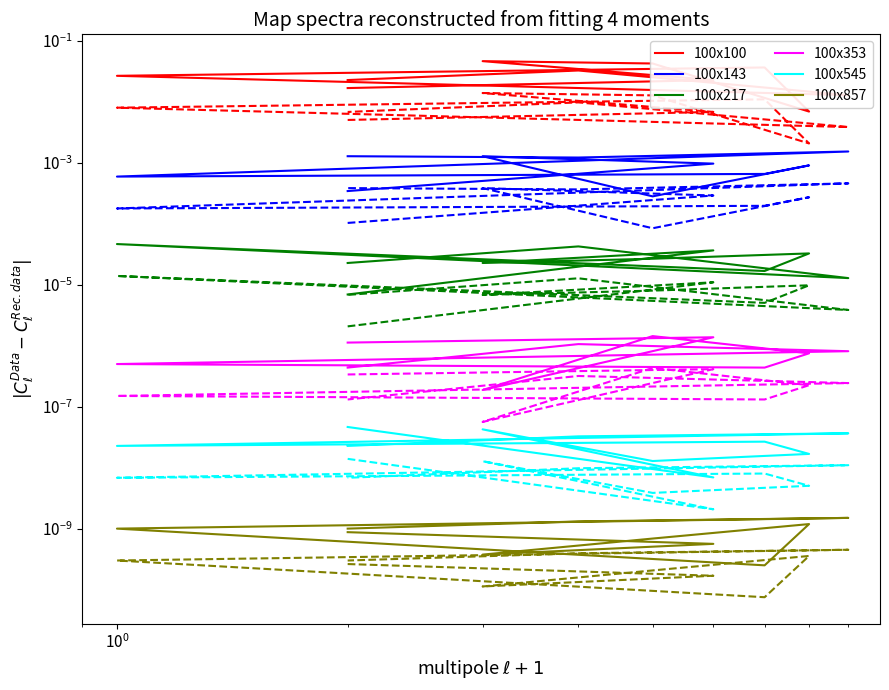

Reading right to left, what are all the values shown in this chart?

100x100: 0.0	0.0	0.0	0.0	0.0	0.0	0.0	0.0	0.0	0.0
100x143: 0.0	0.0	0.0	0.0	0.0	0.0	0.0	0.0	0.0	0.0
100x217: 0.0	0.0	0.0	0.0	0.0	0.0	0.0	0.0	0.0	0.0
100x353: 0.0	0.0	0.0	0.0	0.0	0.0	0.0	0.0	0.0	0.0
100x545: 0.0	0.0	0.0	0.0	0.0	0.0	0.0	0.0	0.0	0.0
100x857: 0.0	0.0	0.0	0.0	0.0	0.0	0.0	0.0	0.0	0.0